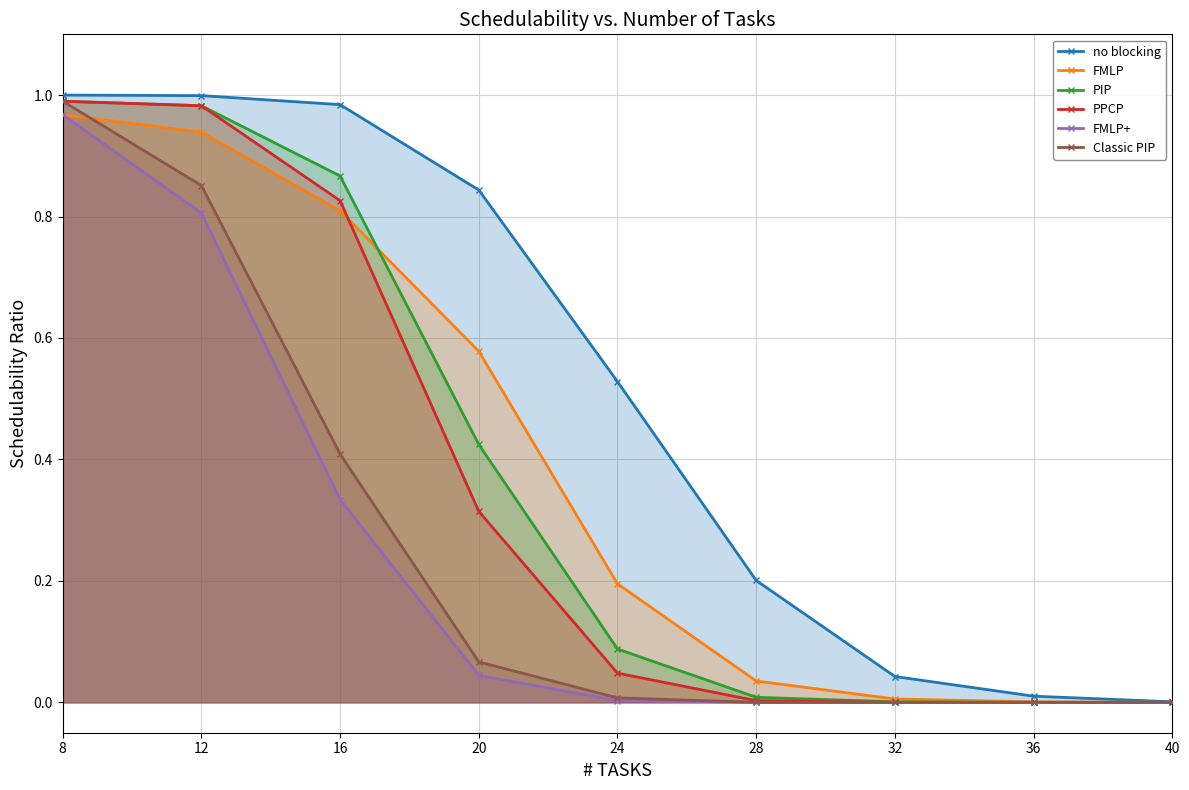

The value of PIP at 16 is 0.9. True or false?

True